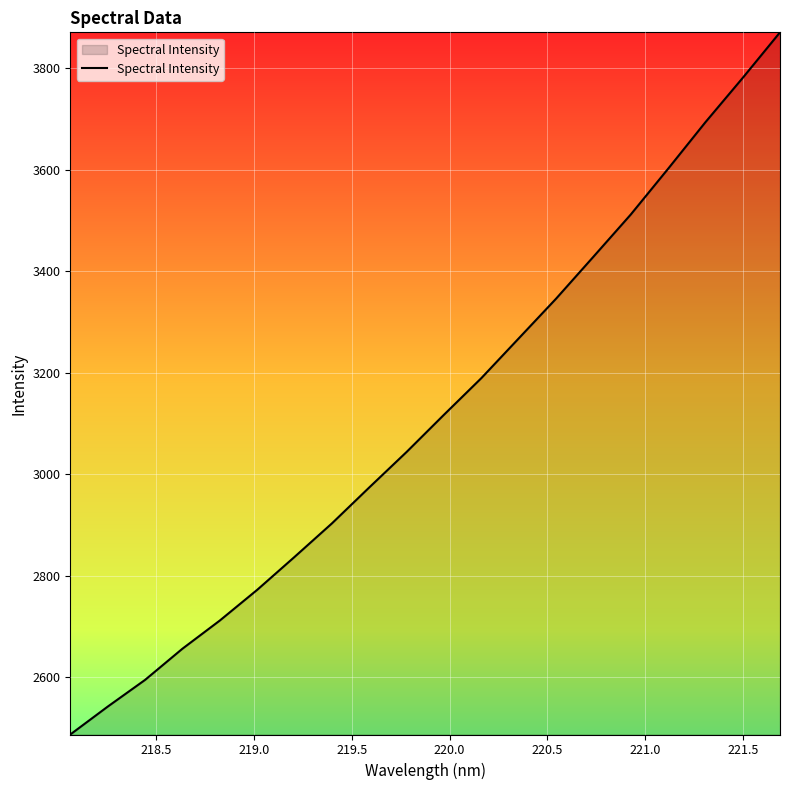

What is the difference between the maximum and minimum values?

1382.9